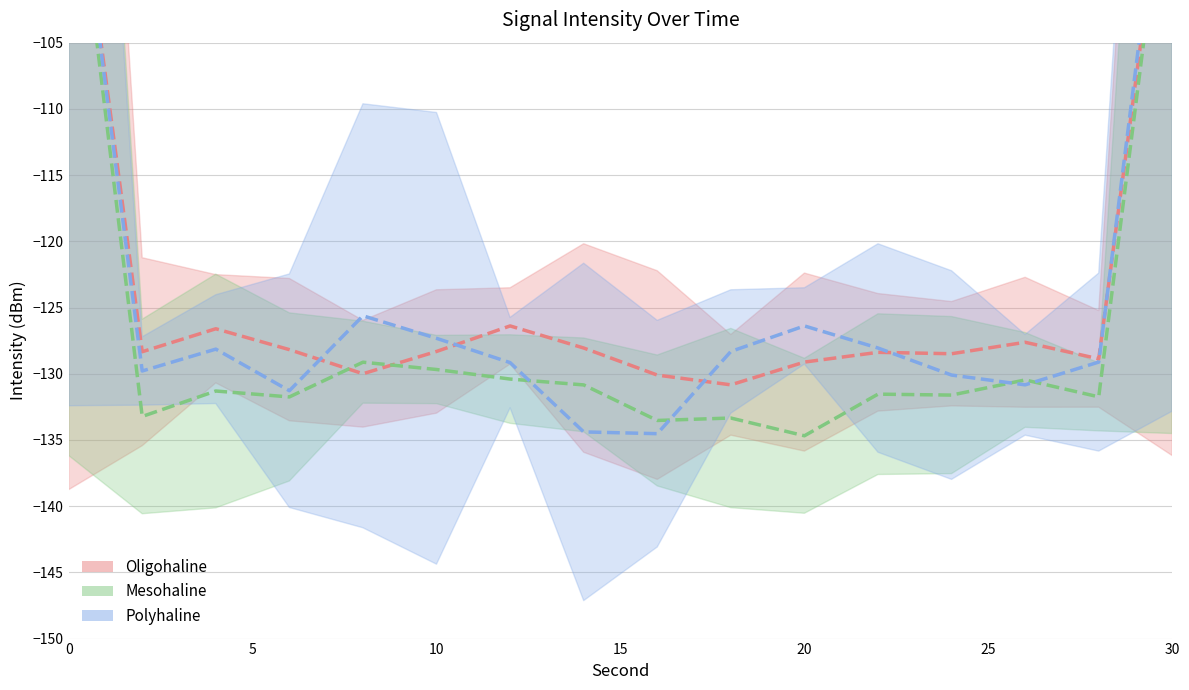

What is the difference between the Polyhaline values at 16 and 22?

5.8